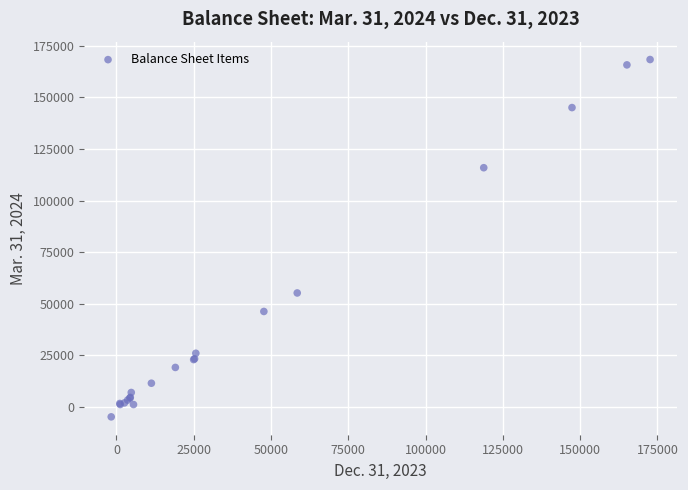

What Y value in the scatter plot is closest to 81747?

55196